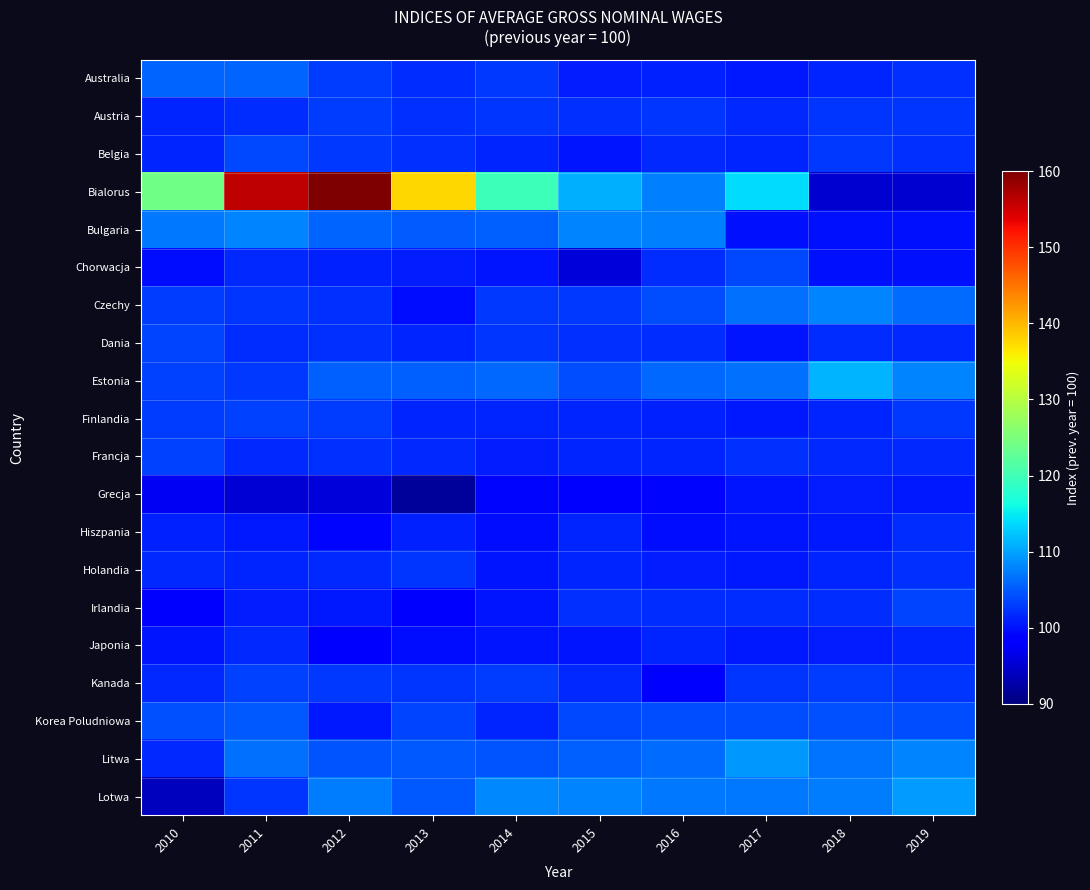

What is the total value across all series at 2016?

2055.5